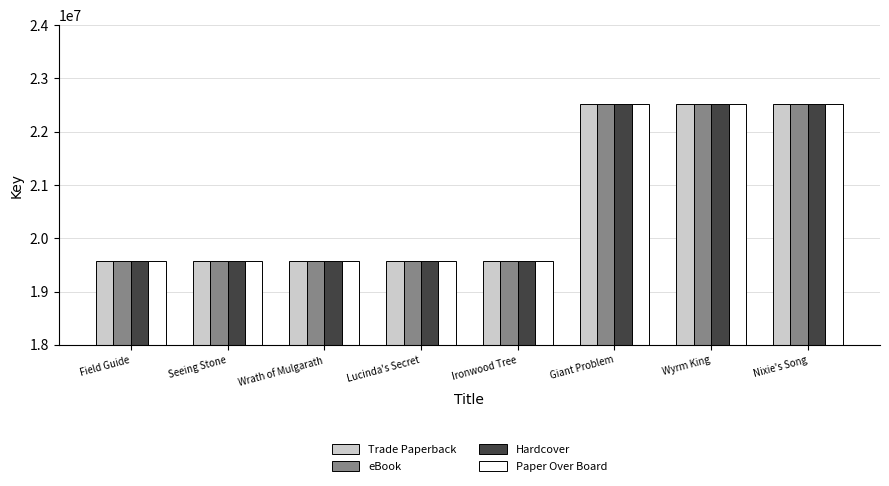

What is the greatest value displayed?

22518960